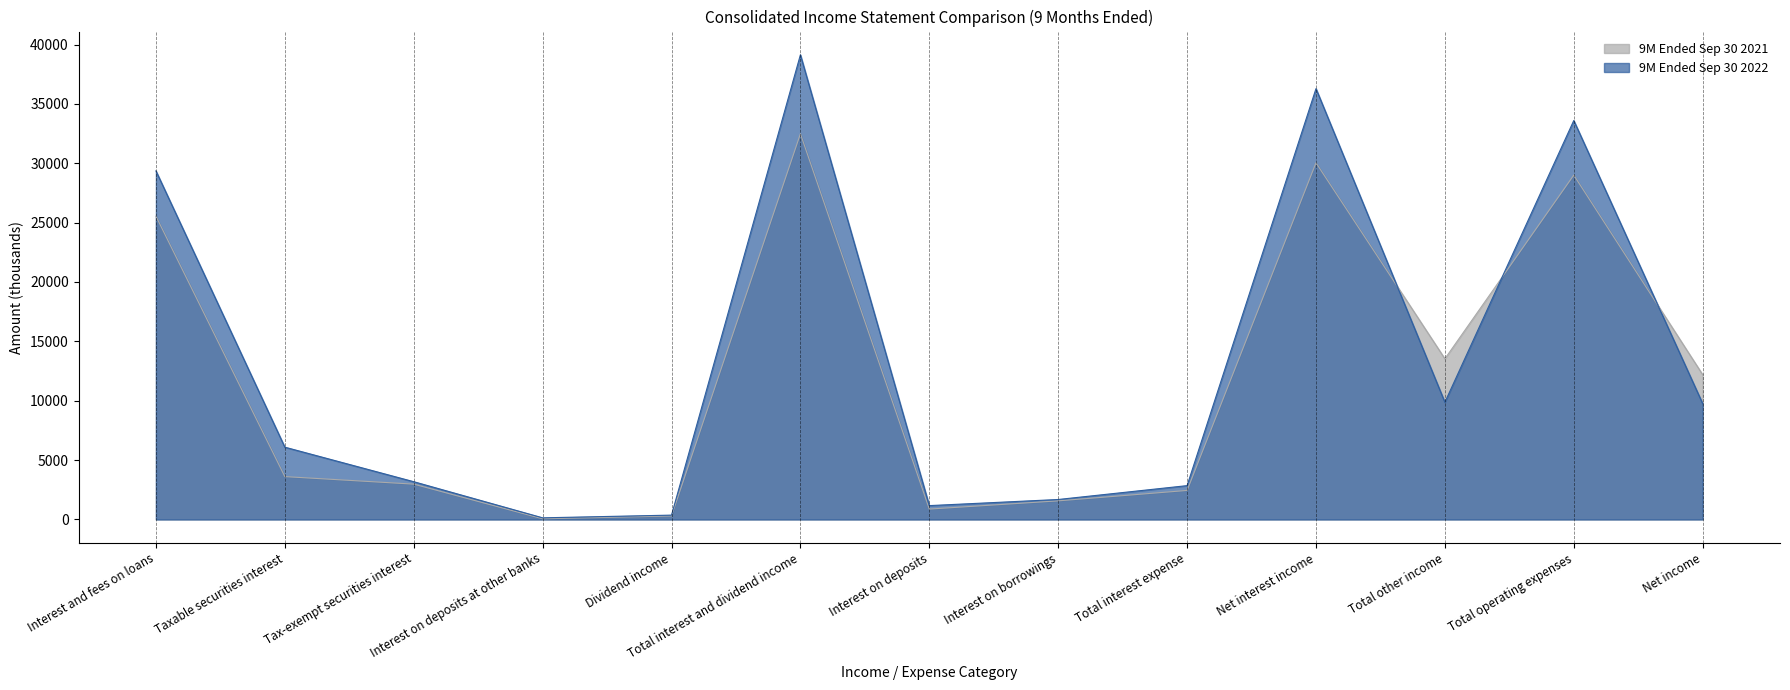

What is the approximate value of 9M Ended Sep 30 2021 at Interest and fees on loans, to the nearest 100?

25500